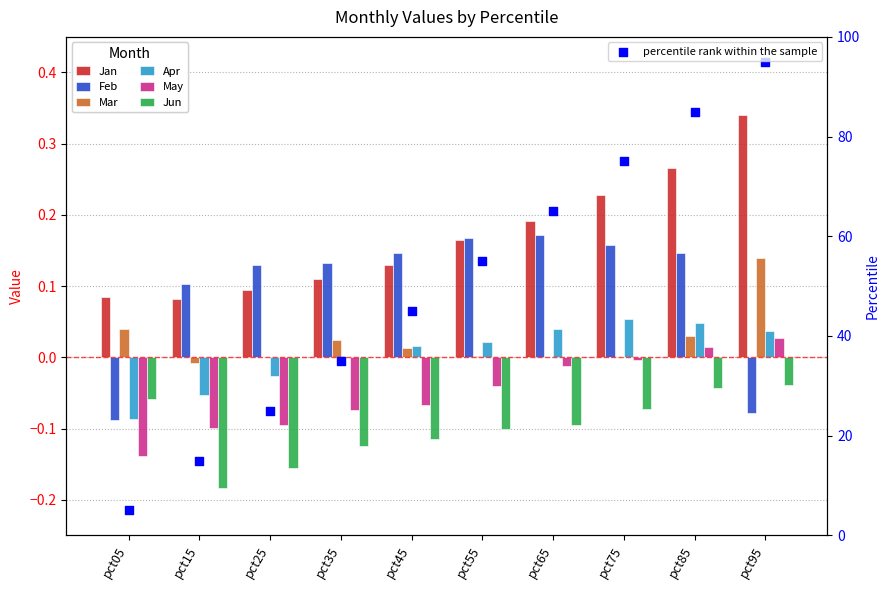

What are all the series names shown in the legend?

Jan, Feb, Mar, Apr, May, Jun